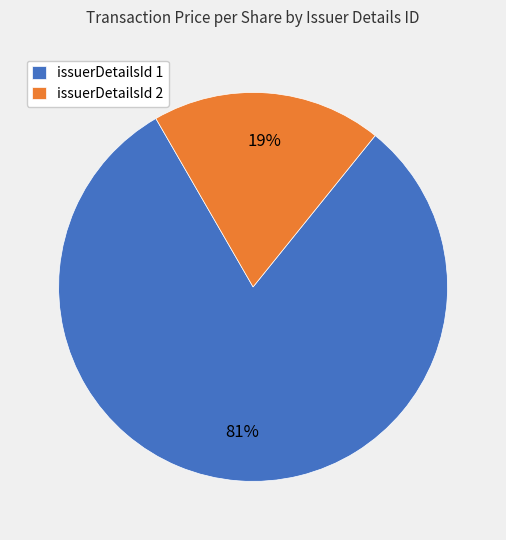

Do issuerDetailsId 1 and issuerDetailsId 2 together represent more than half of the pie?

Yes